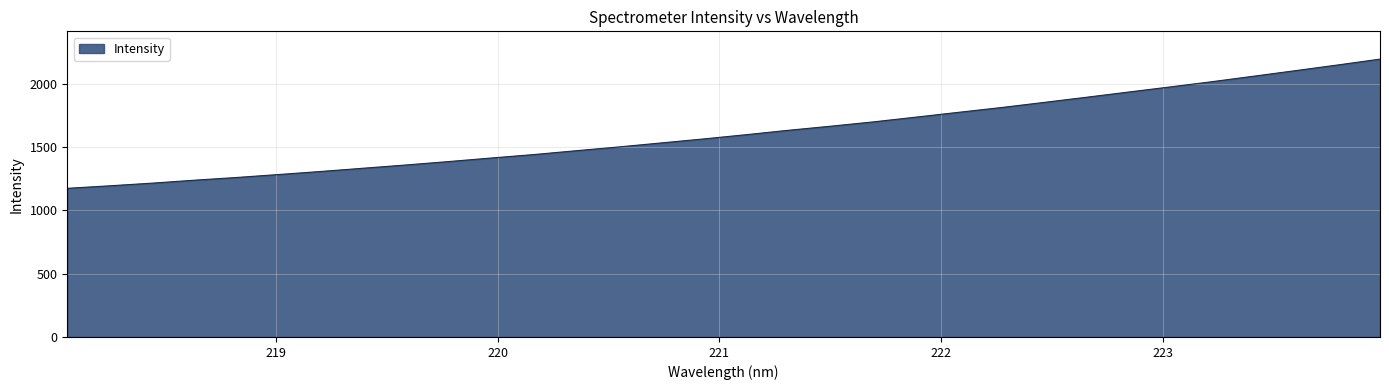

What is the difference between the second highest and second lowest values?

953.8